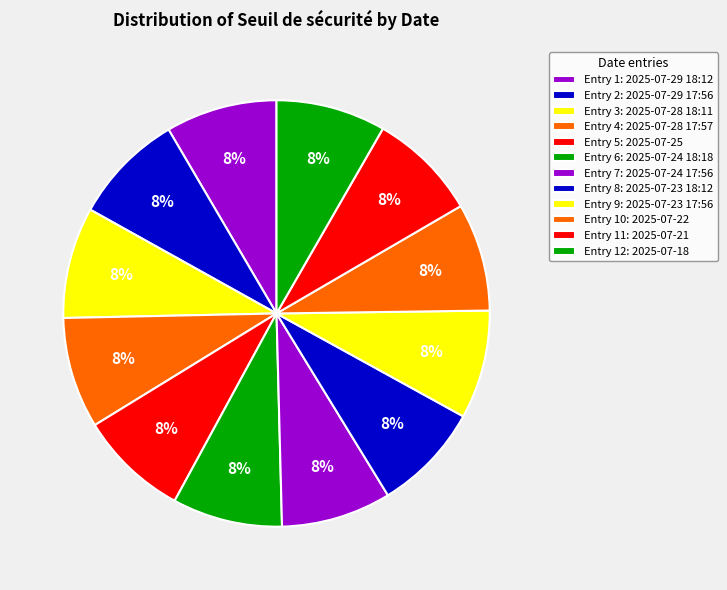

How many slices are in this pie chart?

12